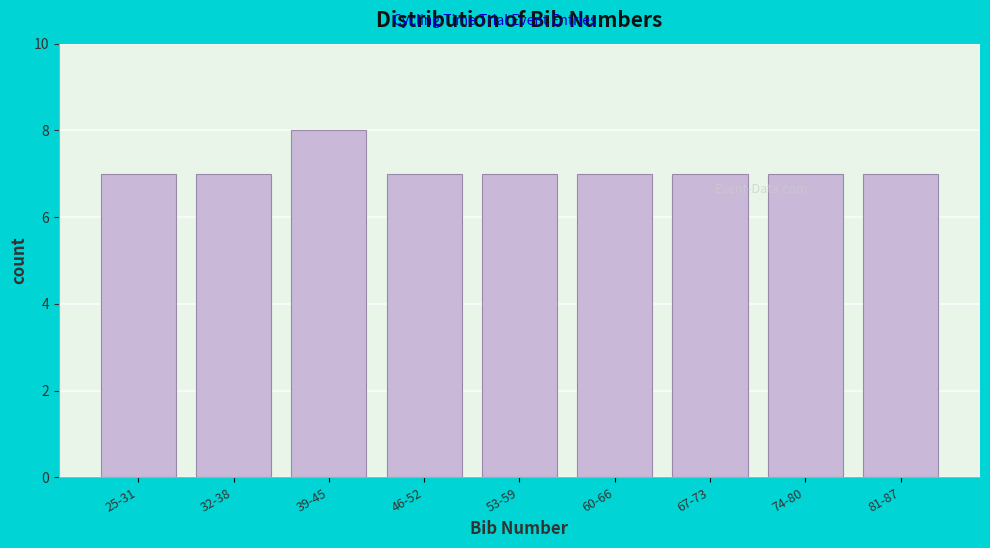

Reading left to right, what are all the values shown in this chart?

25-31=7	32-38=7	39-45=8	46-52=7	53-59=7	60-66=7	67-73=7	74-80=7	81-87=7